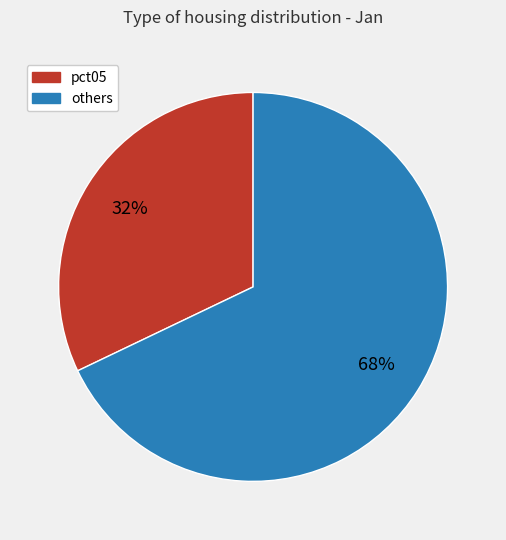

To the nearest percent, what is the average slice percentage?

50%